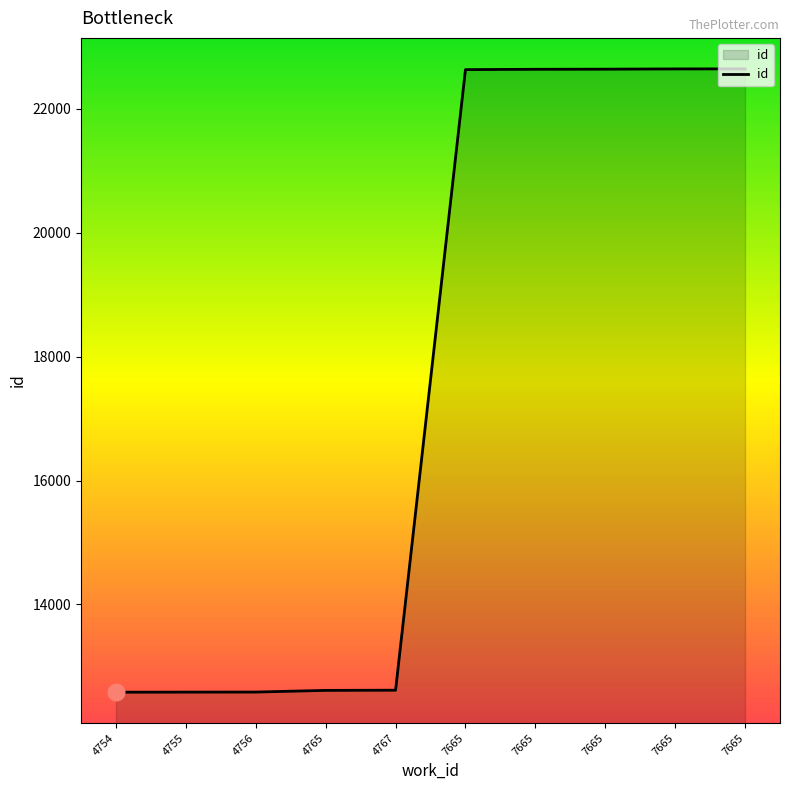

How many lines are shown in the chart?

1